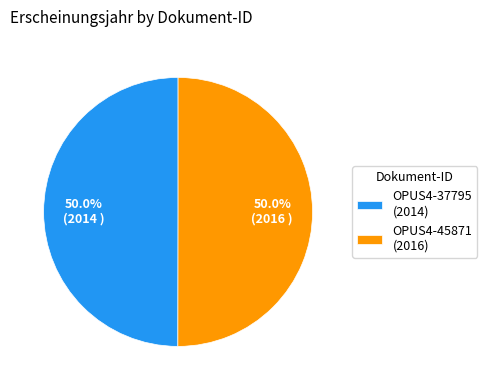

What is the ratio of the value at OPUS4-37795 (2014) to the value at OPUS4-45871 (2016)?

1.0